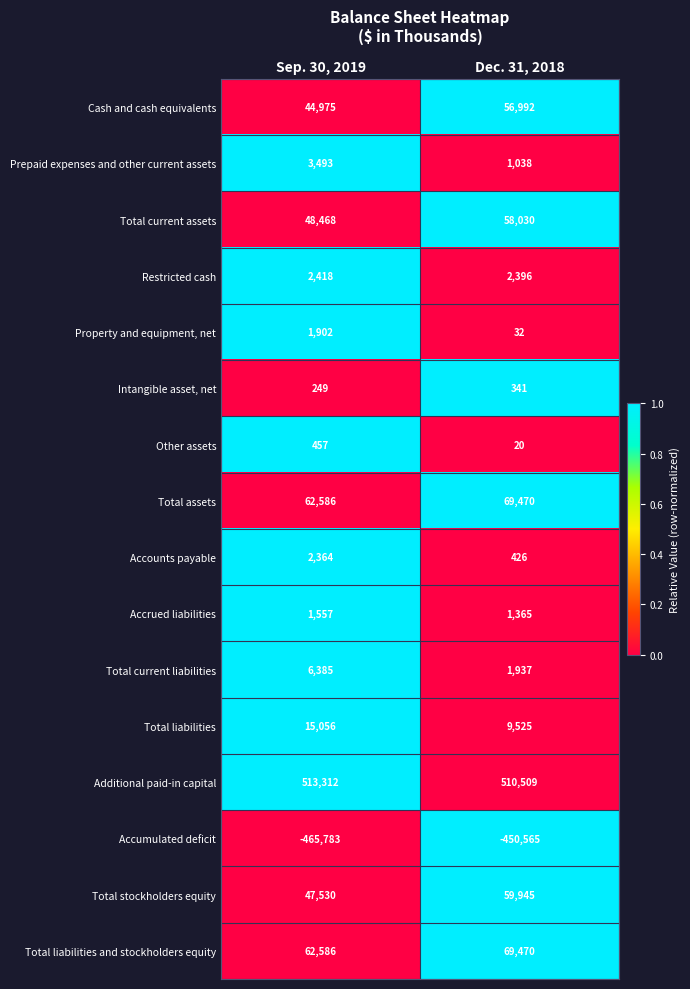

Is it true that Accounts payable equals 2364 at Sep. 30, 2019?

True